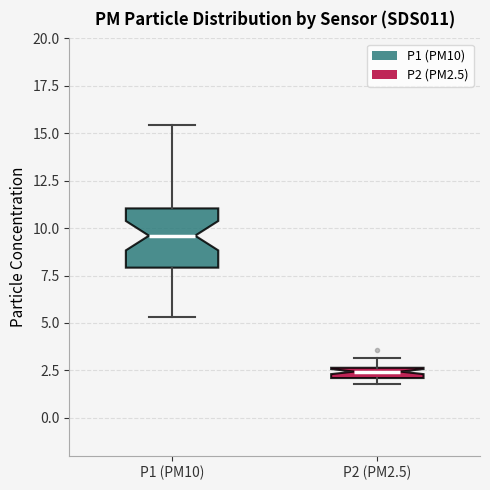

Where is the upper edge of the box for P2 (PM2.5) on the y-axis? The values are not printed on the chart, so give them approximately, as read against the axis.

2.5